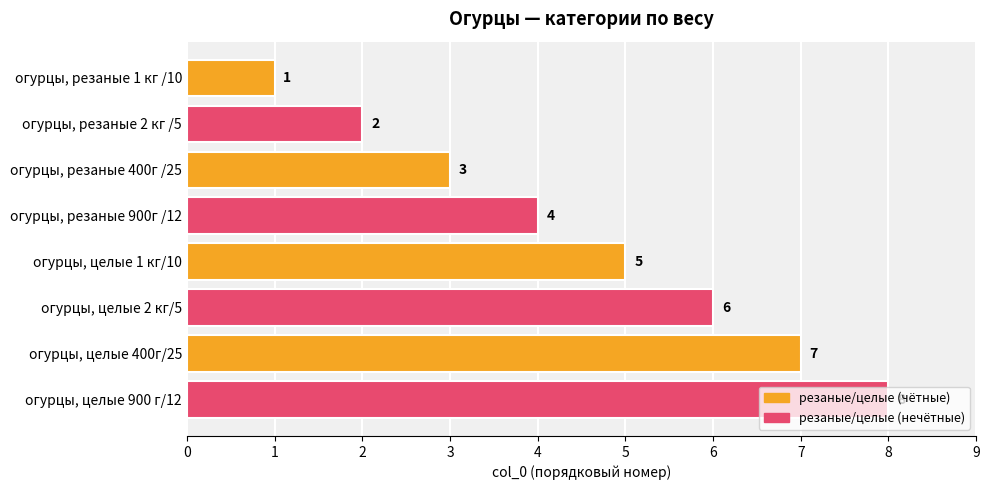

What is the difference between the second highest and minimum values?

6